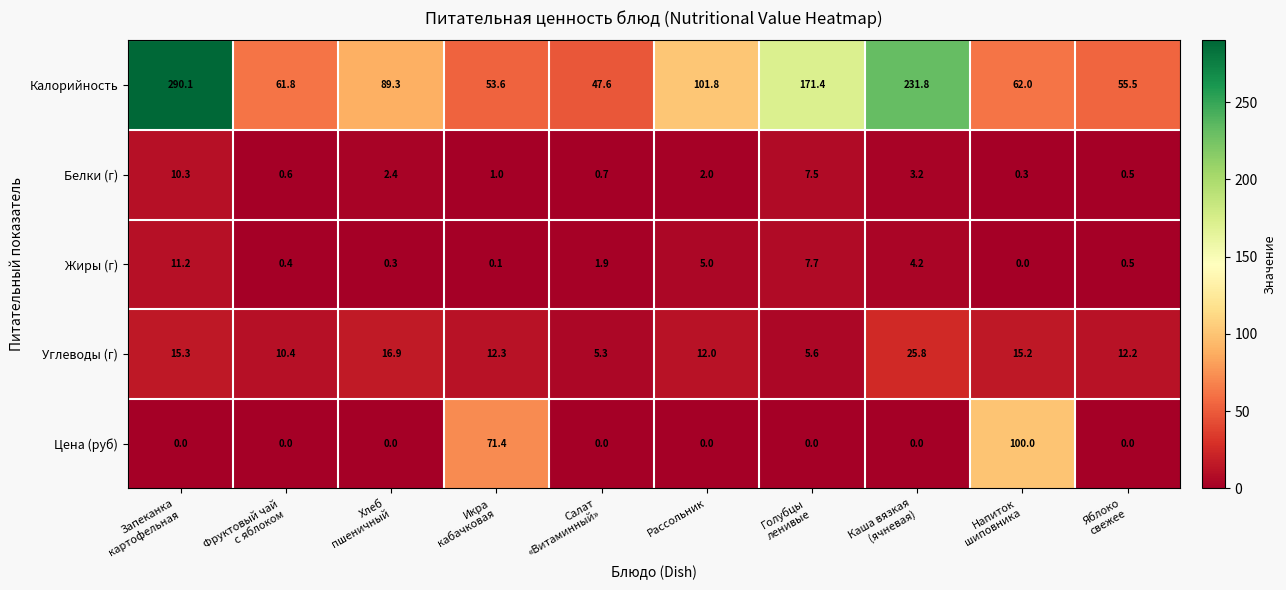

What is the maximum value shown in the chart?

290.1